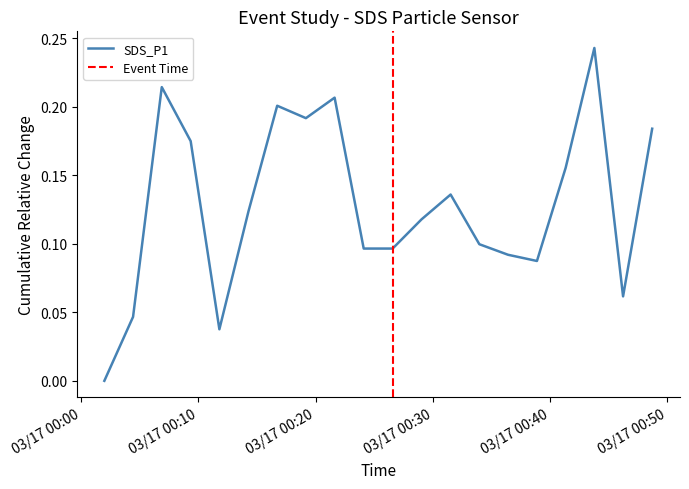

Reading right to left, extract all data points from this chart.

0.2	0.1	0.2	0.2	0.1	0.1	0.1	0.1	0.1	0.1	0.1	0.2	0.2	0.2	0.1	0.0	0.2	0.2	0.0	0.0